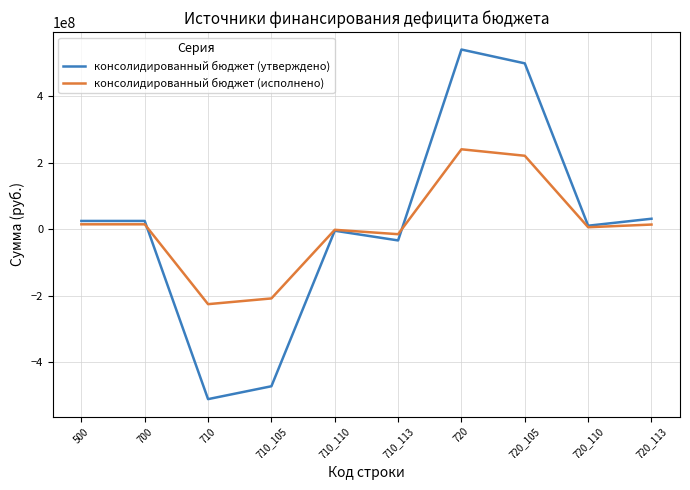

True or false: консолидированный бюджет (утверждено) and консолидированный бюджет (исполнено) intersect in this chart.

True